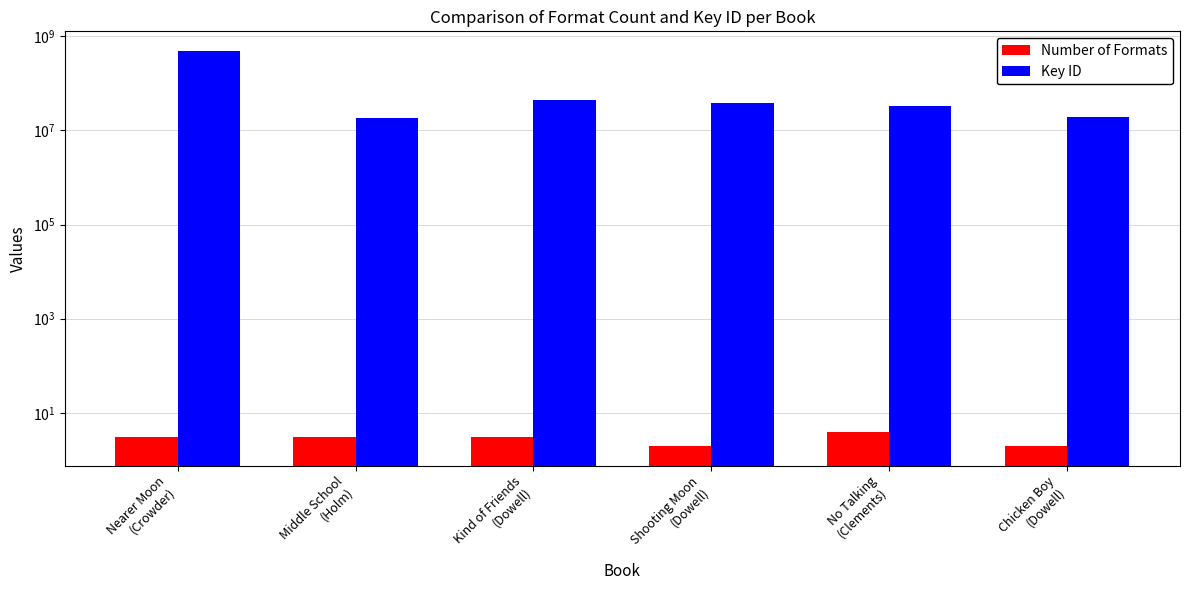

Rank the series by their maximum value, from lowest to highest.

Number of Formats, Key ID